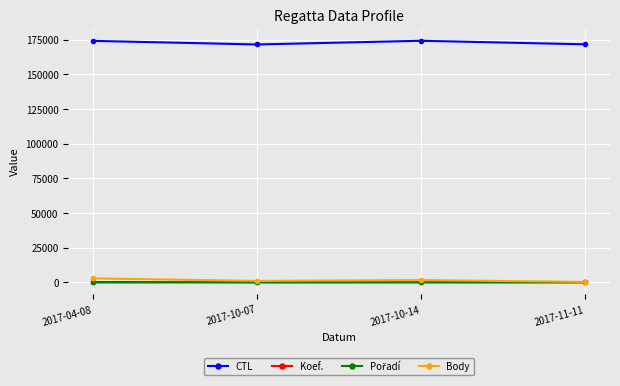

The value of CTL at 2017-10-07 is 81806. True or false?

False